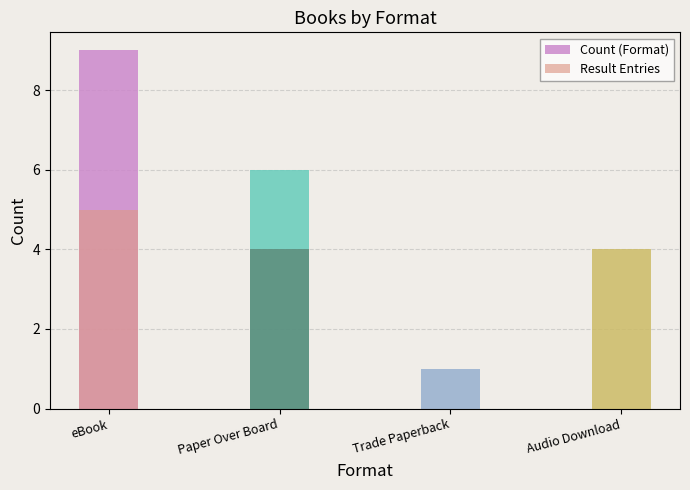

Is it true that Result Entries equals 7 at Paper Over Board?

False